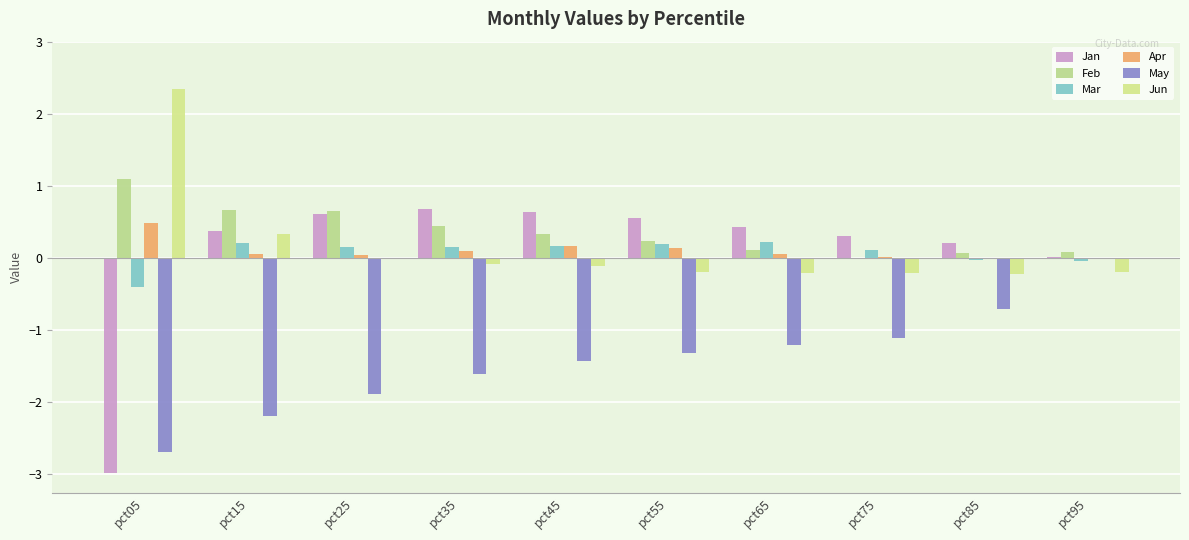

Reading right to left, transcribe all the data shown in this chart.

Jan: 0.0	0.2	0.3	0.4	0.5	0.6	0.7	0.6	0.4	-3.0
Feb: 0.1	0.1	-0.0	0.1	0.2	0.3	0.4	0.6	0.7	1.1
Mar: -0.0	-0.0	0.1	0.2	0.2	0.2	0.1	0.2	0.2	-0.4
Apr: -0.0	-0.0	0.0	0.0	0.1	0.2	0.1	0.0	0.0	0.5
May: -0.0	-0.7	-1.1	-1.2	-1.3	-1.4	-1.6	-1.9	-2.2	-2.7
Jun: -0.2	-0.2	-0.2	-0.2	-0.2	-0.1	-0.1	0.0	0.3	2.3